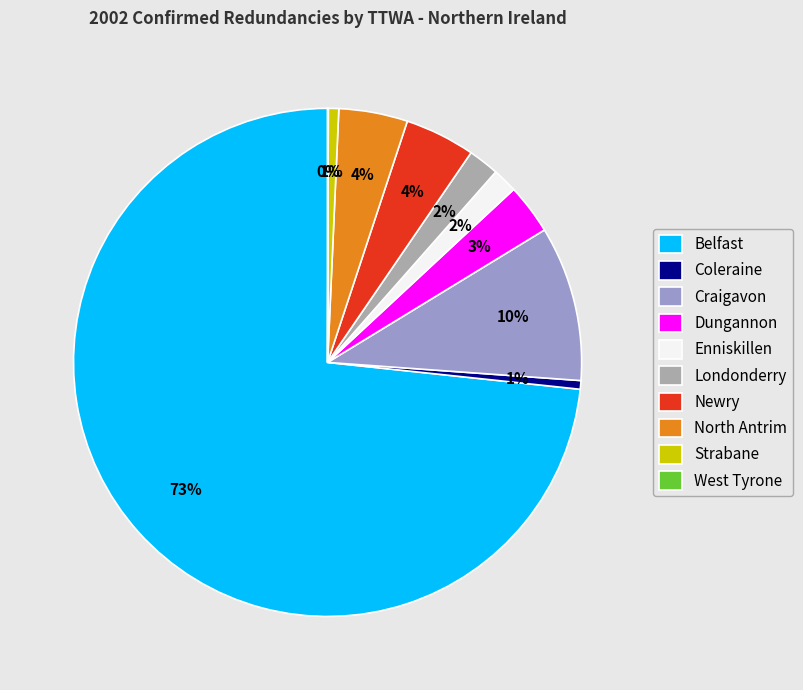

Is Newry the majority of the pie?

No